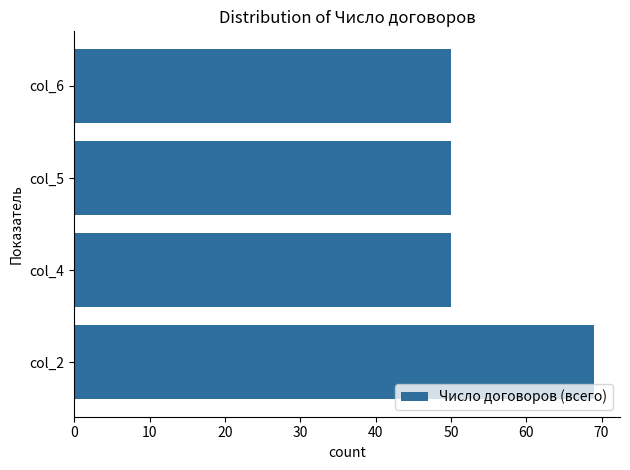

What is the average value?

55